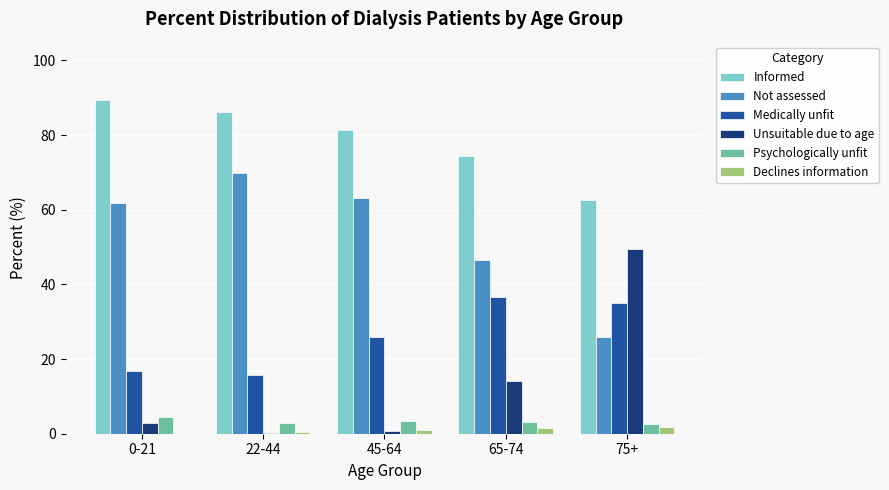

Which series has the largest total across all categories?

Informed